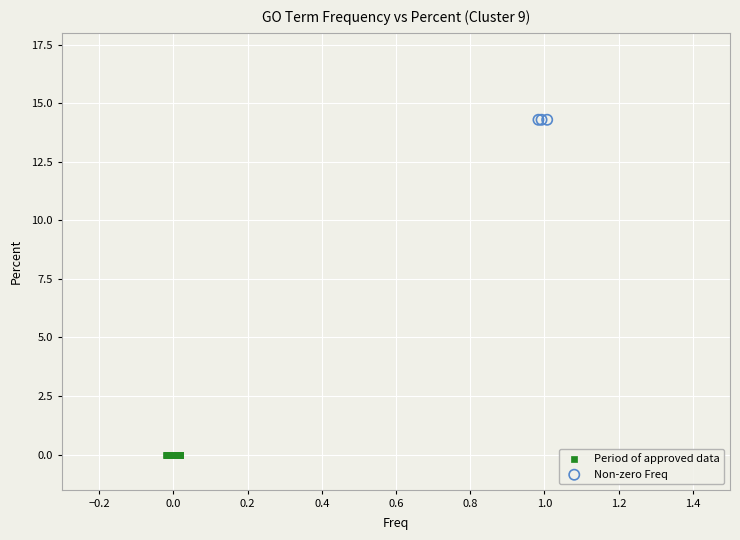

Which series contains the lowest Y value?

Period of approved data